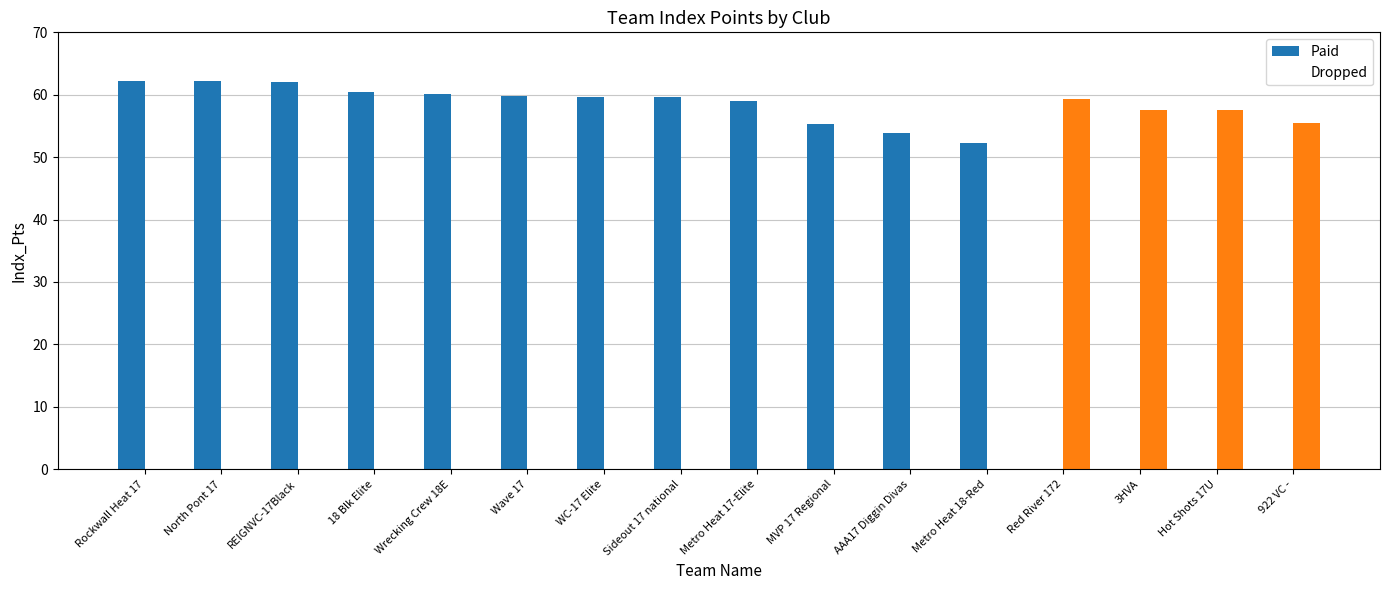

How many categories are shown in the chart?

16